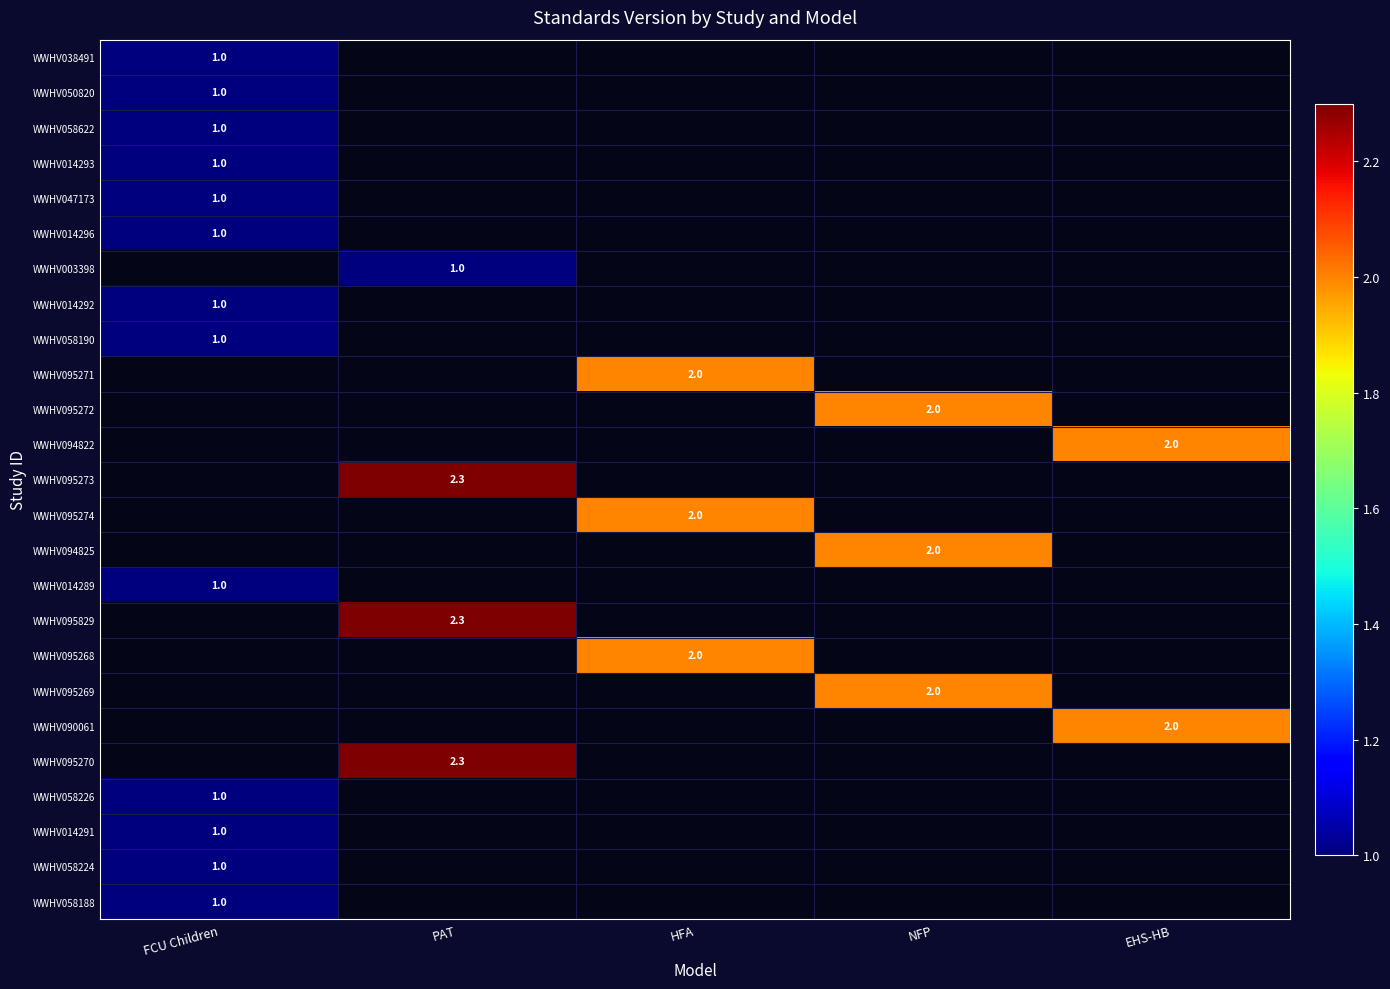

What is the minimum value for WWHV058224?

1.0